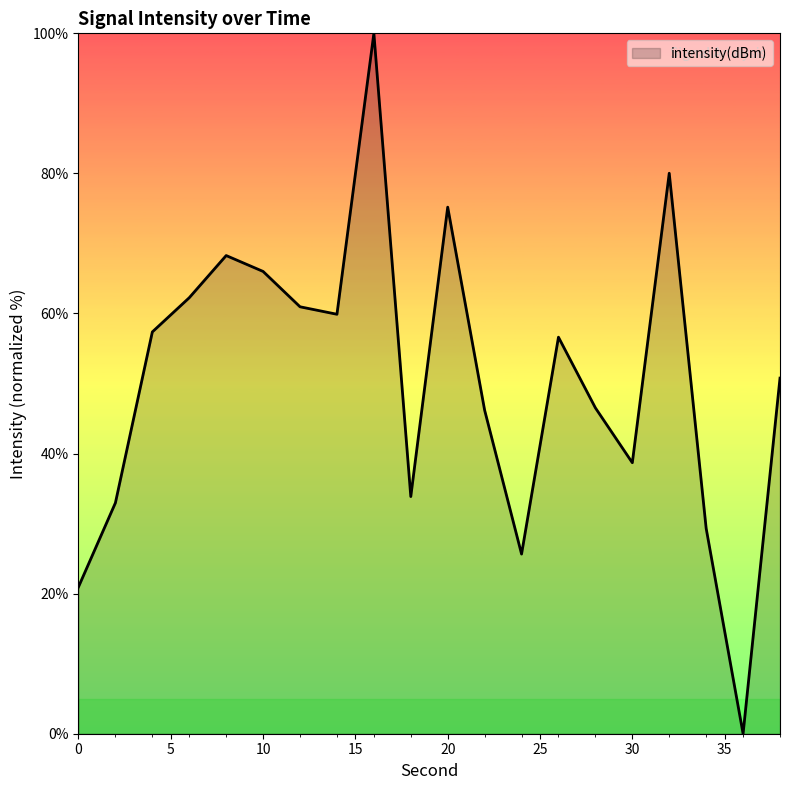

How many lines are shown in the chart?

1